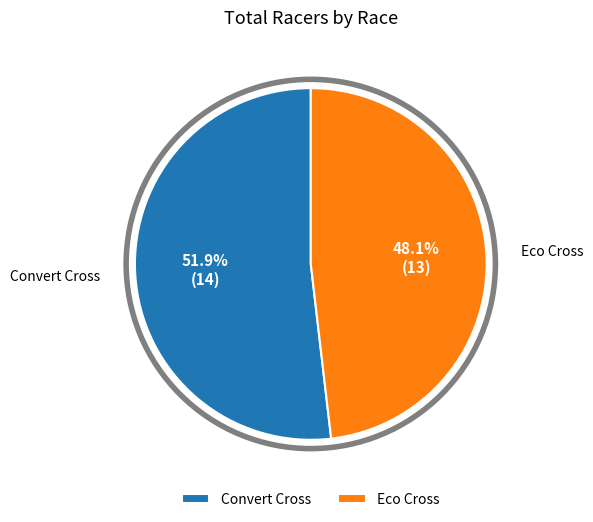

To the nearest percent, what is the difference between the Convert Cross and Eco Cross slice percentages?

4%